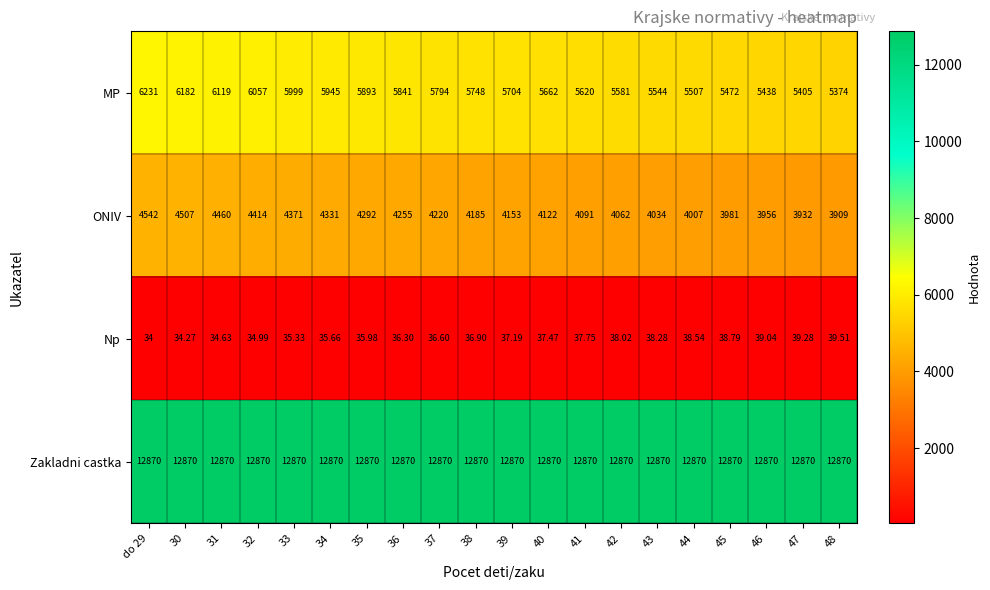

Is the value of Zakladni castka at 47 greater than the value of ONIV at 42?

Yes